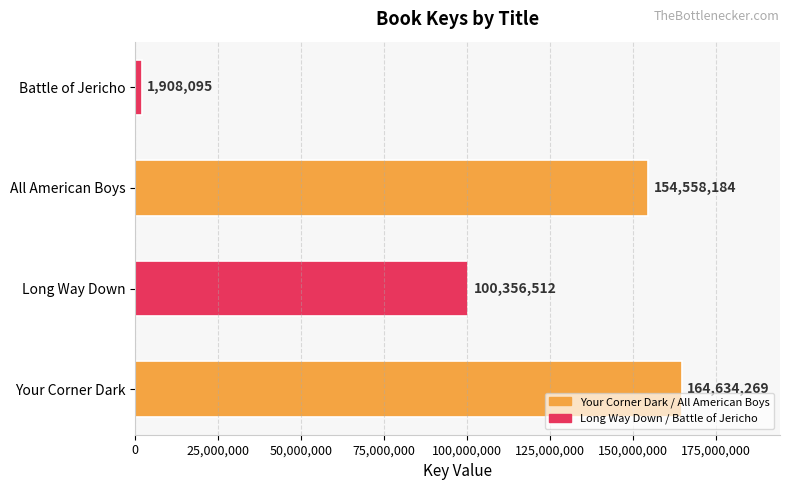

Reading bottom to top, list all the values displayed in this chart.

Your Corner Dark=164634269	Long Way Down=100356512	All American Boys=154558184	Battle of Jericho=1908095